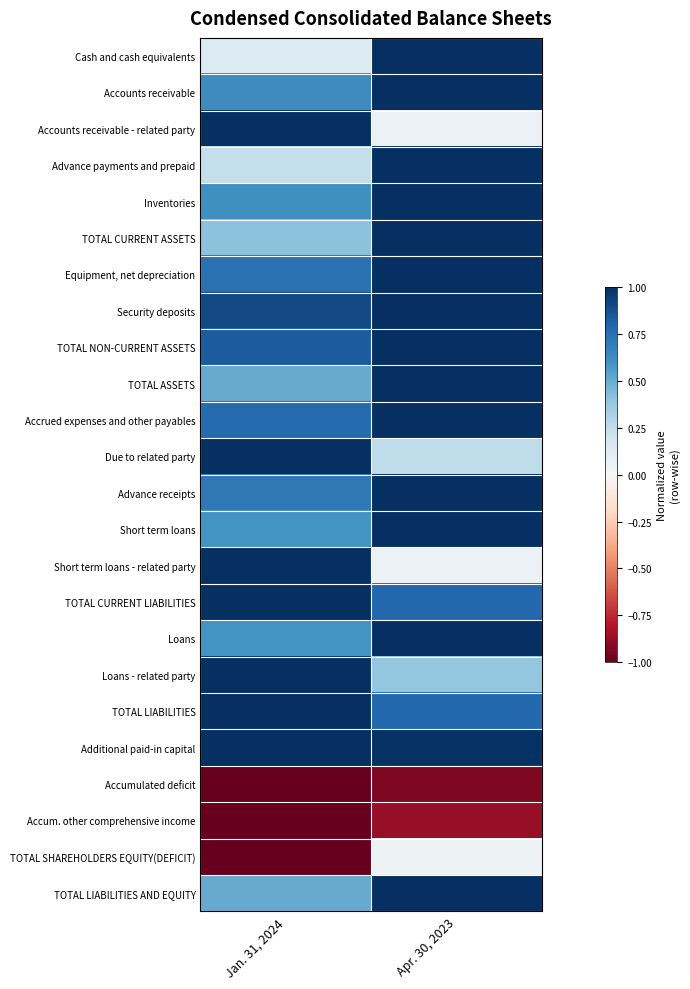

Reading left to right, transcribe all the data shown in this chart.

Cash and cash equivalents: Jan. 31, 2024=0.1	Apr. 30, 2023=1.0
Accounts receivable: Jan. 31, 2024=0.6	Apr. 30, 2023=1.0
Accounts receivable - related party: Jan. 31, 2024=1.0	Apr. 30, 2023=0.1
Advance payments and prepaid: Jan. 31, 2024=0.2	Apr. 30, 2023=1.0
Inventories: Jan. 31, 2024=0.6	Apr. 30, 2023=1.0
TOTAL CURRENT ASSETS: Jan. 31, 2024=0.4	Apr. 30, 2023=1.0
Equipment, net depreciation: Jan. 31, 2024=0.7	Apr. 30, 2023=1.0
Security deposits: Jan. 31, 2024=0.9	Apr. 30, 2023=1.0
TOTAL NON-CURRENT ASSETS: Jan. 31, 2024=0.8	Apr. 30, 2023=1.0
TOTAL ASSETS: Jan. 31, 2024=0.5	Apr. 30, 2023=1.0
Accrued expenses and other payables: Jan. 31, 2024=0.8	Apr. 30, 2023=1.0
Due to related party: Jan. 31, 2024=1.0	Apr. 30, 2023=0.3
Advance receipts: Jan. 31, 2024=0.7	Apr. 30, 2023=1.0
Short term loans: Jan. 31, 2024=0.6	Apr. 30, 2023=1.0
Short term loans - related party: Jan. 31, 2024=1.0	Apr. 30, 2023=0.1
TOTAL CURRENT LIABILITIES: Jan. 31, 2024=1.0	Apr. 30, 2023=0.8
Loans: Jan. 31, 2024=0.6	Apr. 30, 2023=1.0
Loans - related party: Jan. 31, 2024=1.0	Apr. 30, 2023=0.4
TOTAL LIABILITIES: Jan. 31, 2024=1.0	Apr. 30, 2023=0.8
Additional paid-in capital: Jan. 31, 2024=1.0	Apr. 30, 2023=1.0
Accumulated deficit: Jan. 31, 2024=-1.0	Apr. 30, 2023=-0.9
Accum. other comprehensive income: Jan. 31, 2024=-1.0	Apr. 30, 2023=-0.9
TOTAL SHAREHOLDERS EQUITY(DEFICIT): Jan. 31, 2024=-1.0	Apr. 30, 2023=0.1
TOTAL LIABILITIES AND EQUITY: Jan. 31, 2024=0.5	Apr. 30, 2023=1.0